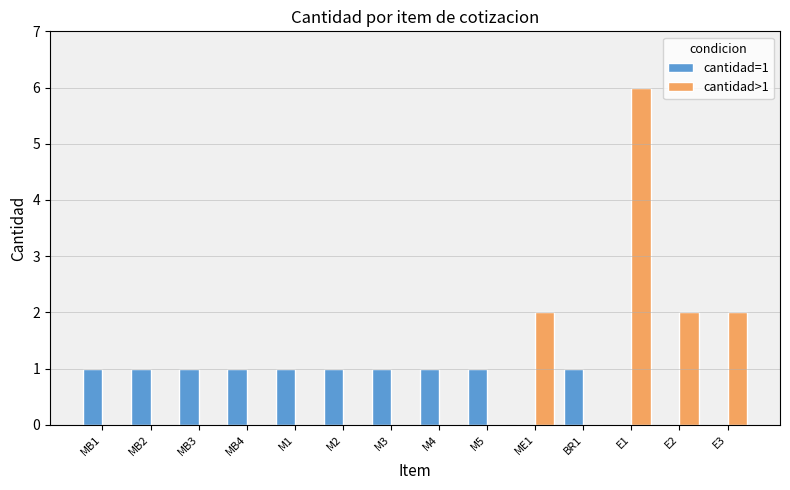

The value of cantidad=1 at E1 is 0. True or false?

True